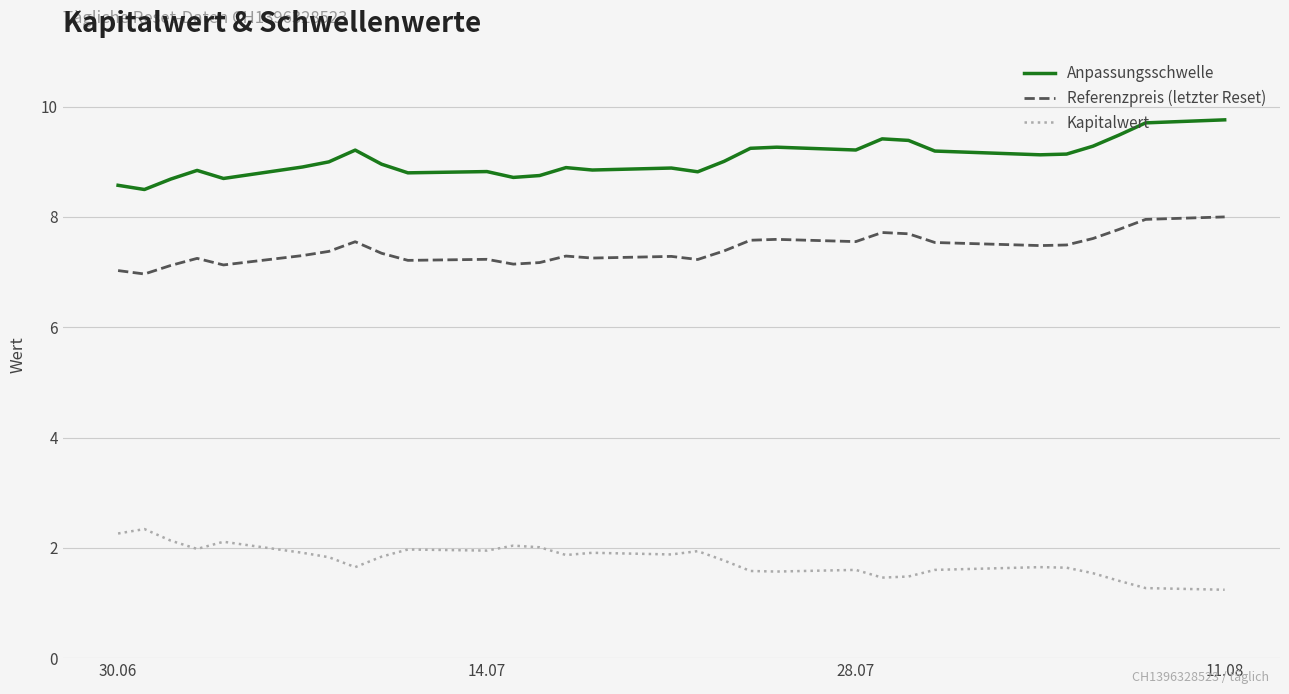

True or false: Kapitalwert and Anpassungsschwelle cross at least once.

False